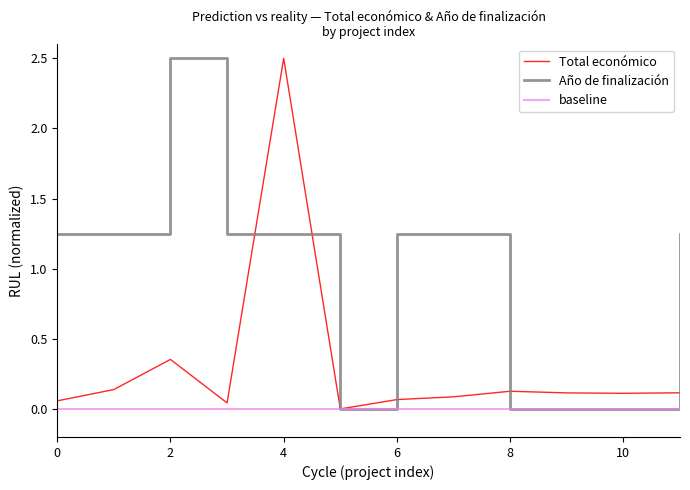

The Total económico series shows 0.1 at 8. True or false?

True